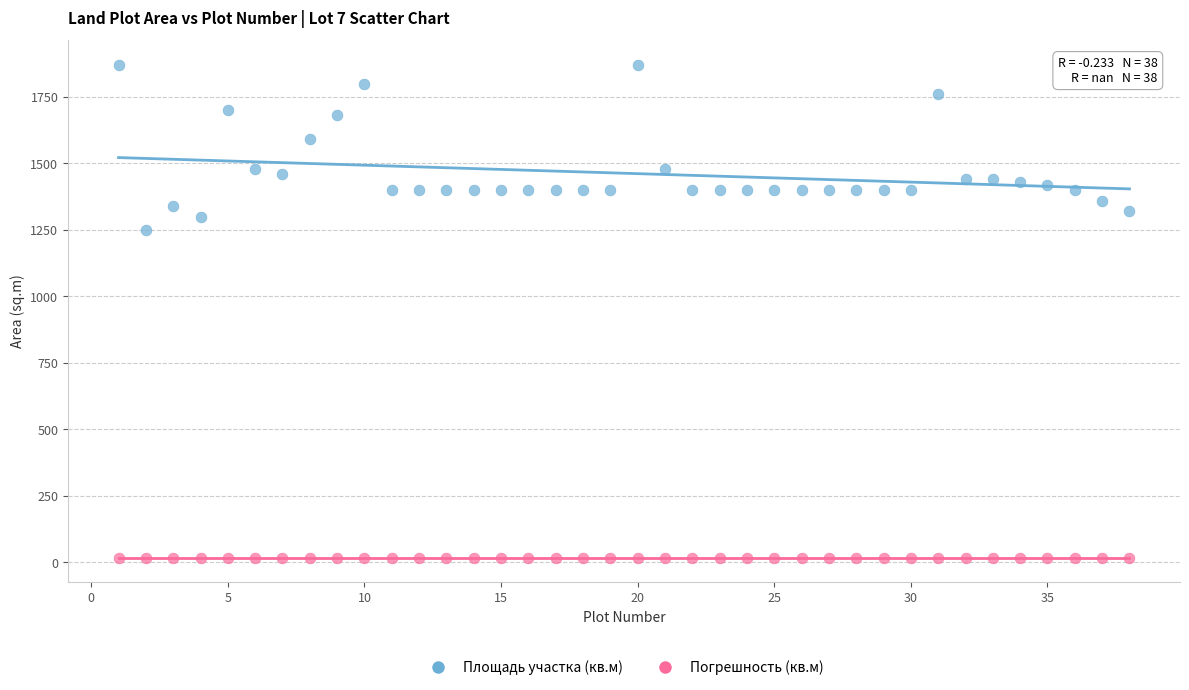

Which series reaches the maximum Y coordinate?

Площадь участка (кв.м)